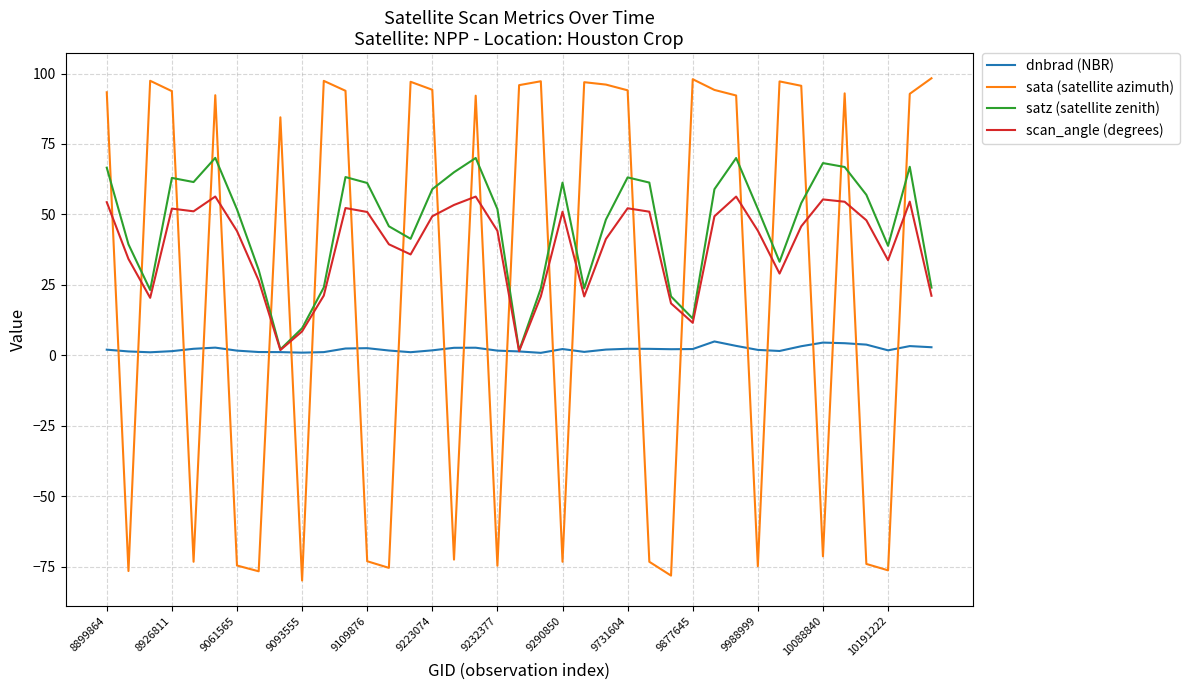

How many times do sata (satellite azimuth) and scan_angle (degrees) cross each other?

24